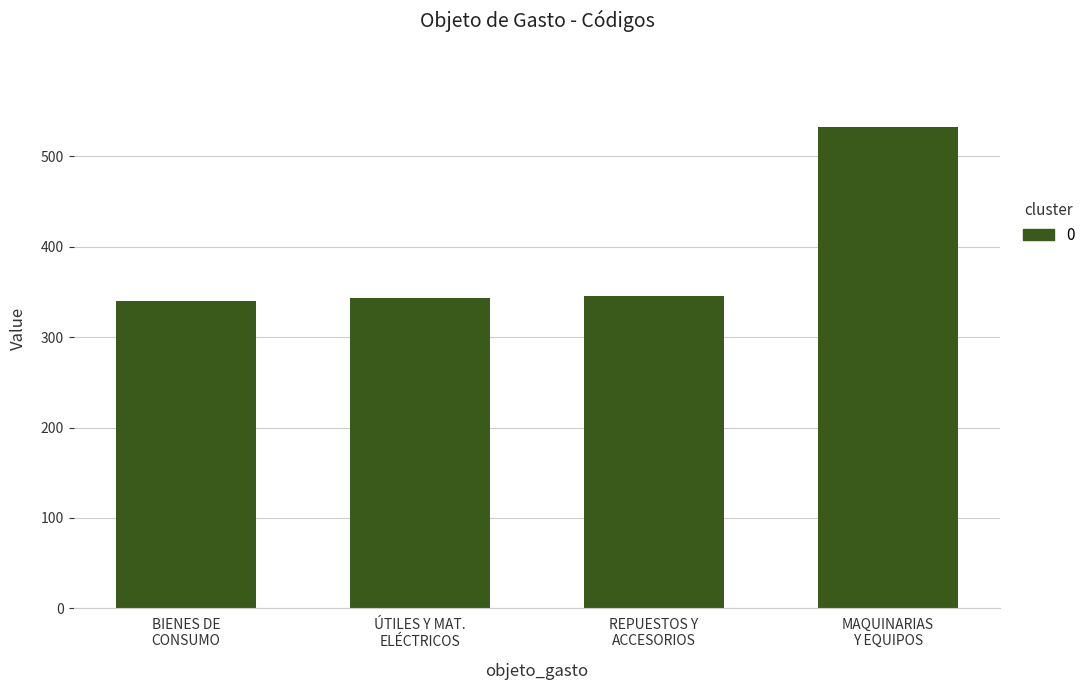

What is the value of the 2nd bar from the left?

343